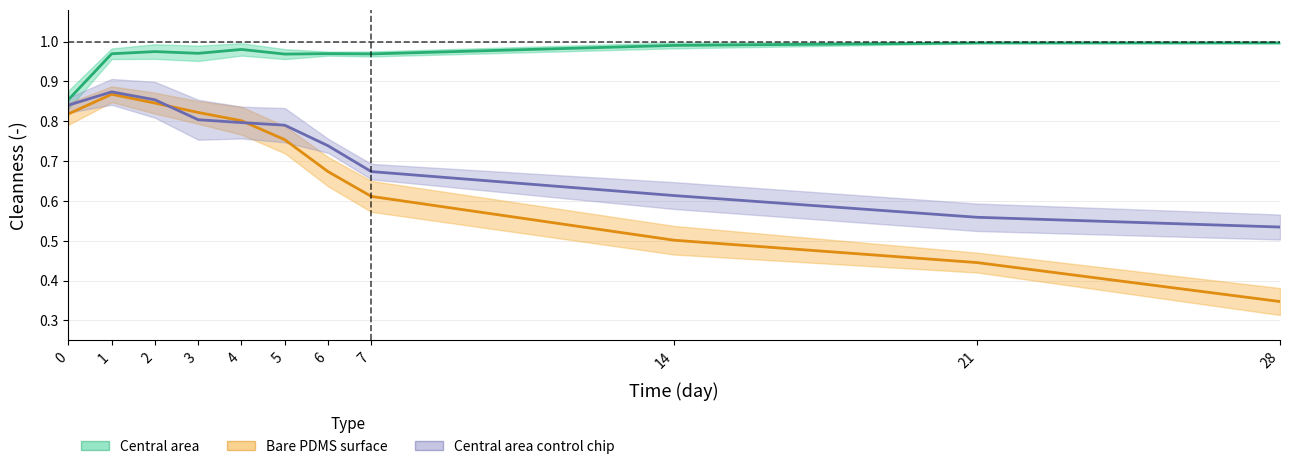

At 14, list the series in order from largest to smallest.

Central area, Central area_control chip, Bare PDMS surface